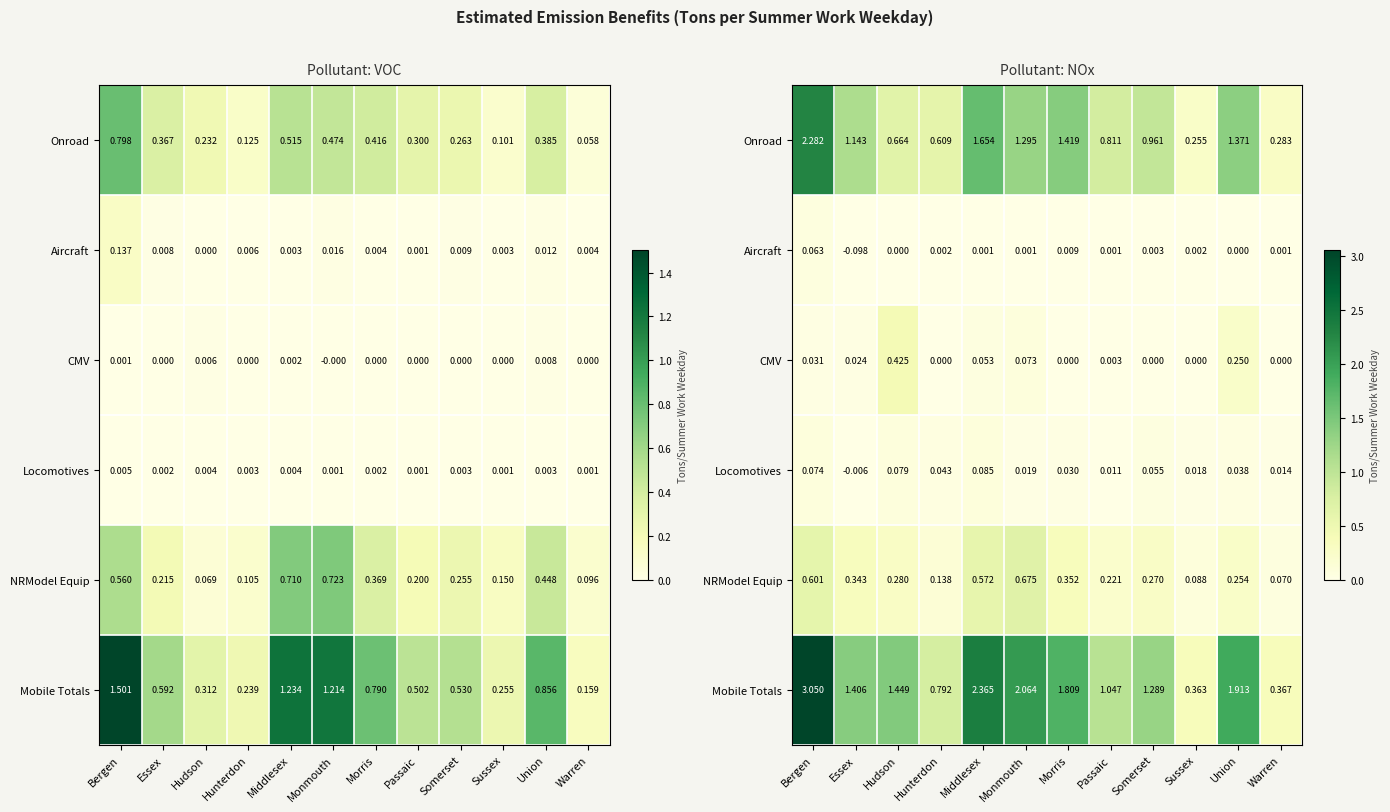

List the labels in order of Locomotives value, smallest first.

Essex, Passaic, Warren, Sussex, Monmouth, Morris, Union, Hunterdon, Somerset, Bergen, Hudson, Middlesex